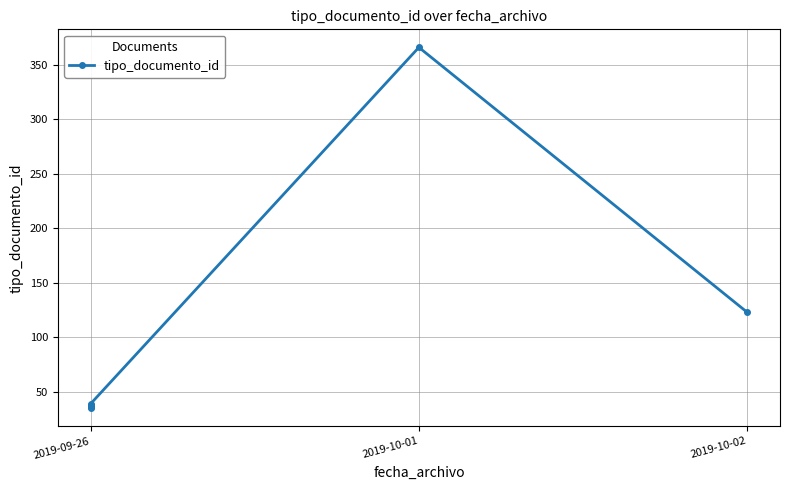

Count the number of categories in the chart.

7